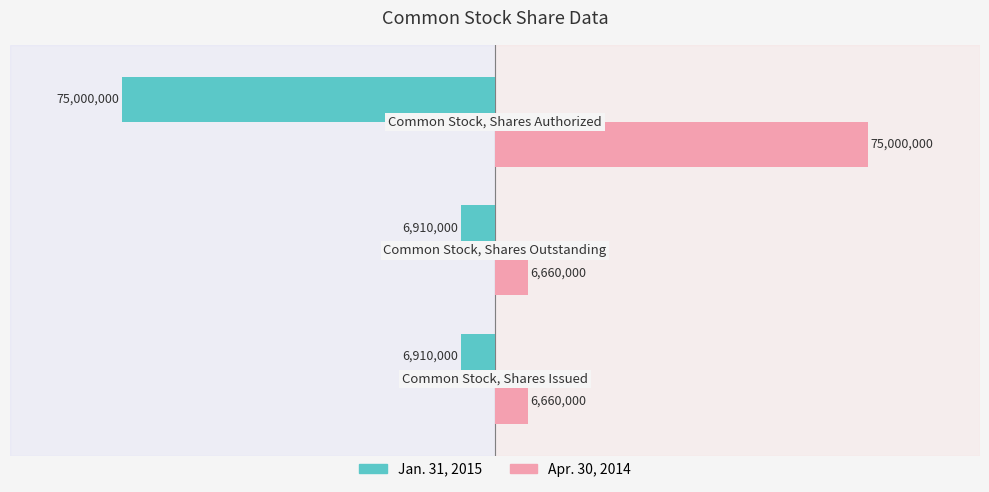

What are all the series names shown in the legend?

Jan. 31, 2015, Apr. 30, 2014